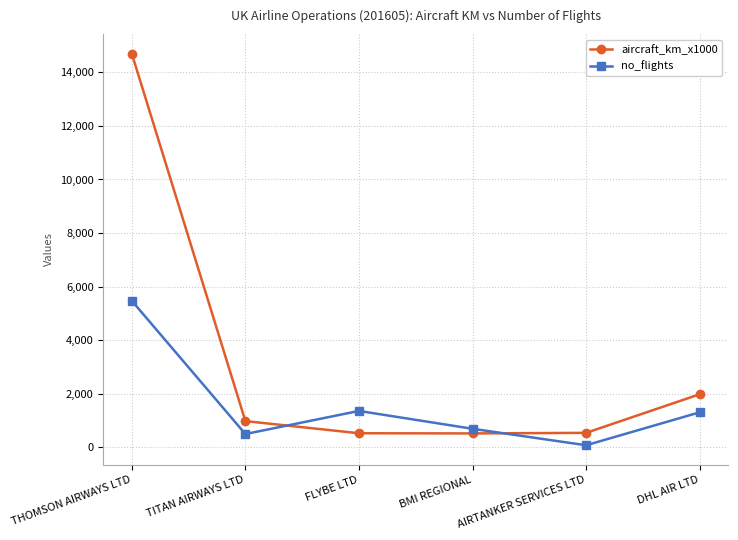

What is the difference between the second highest and minimum values in the no_flights series?

1281